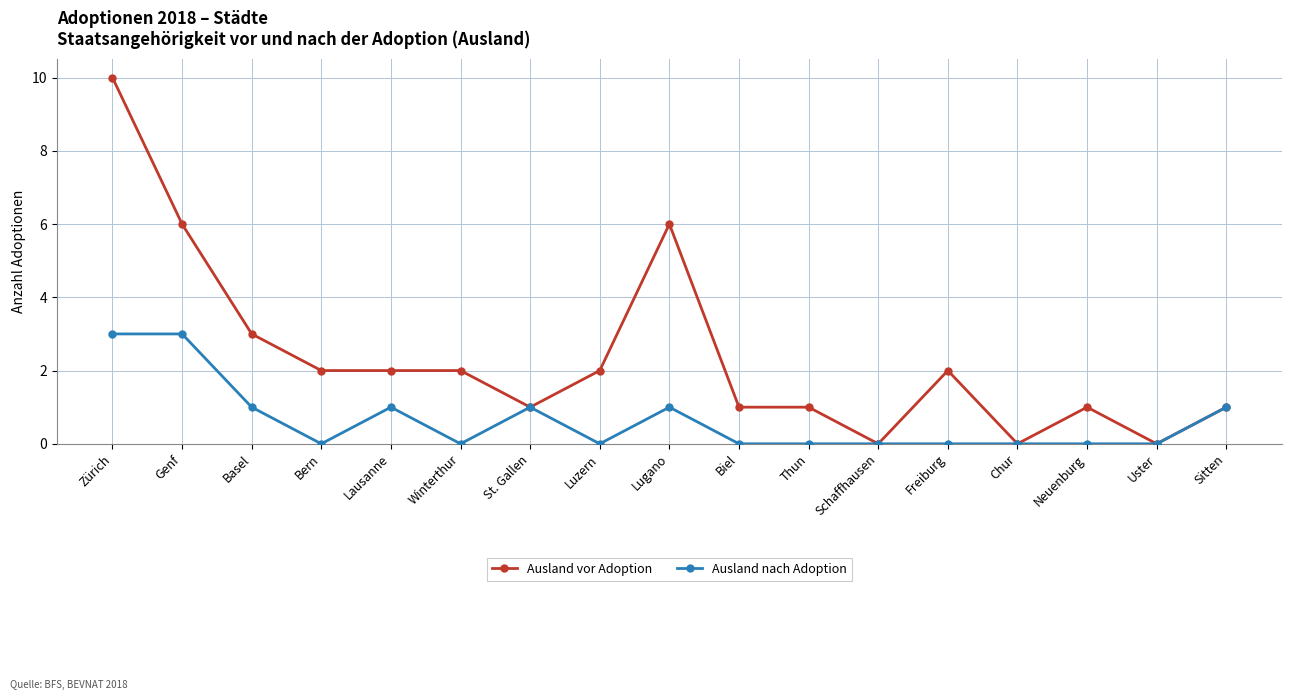

How many categories are shown in the chart?

17